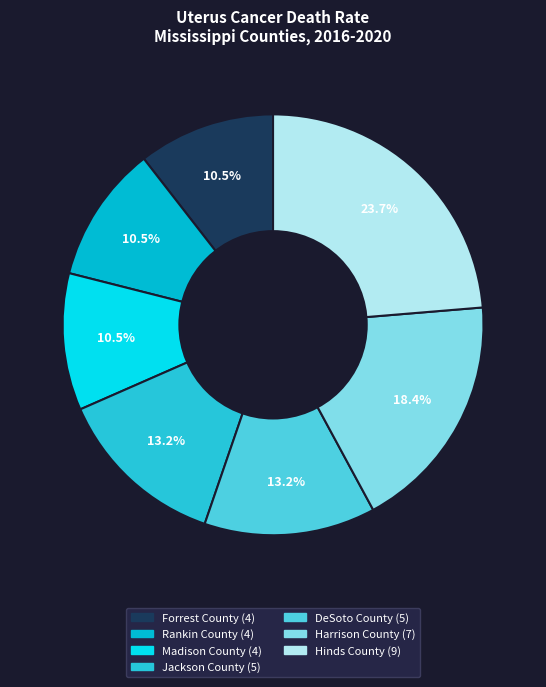

To the nearest percent, what percentage of the pie is Forrest County?

11%